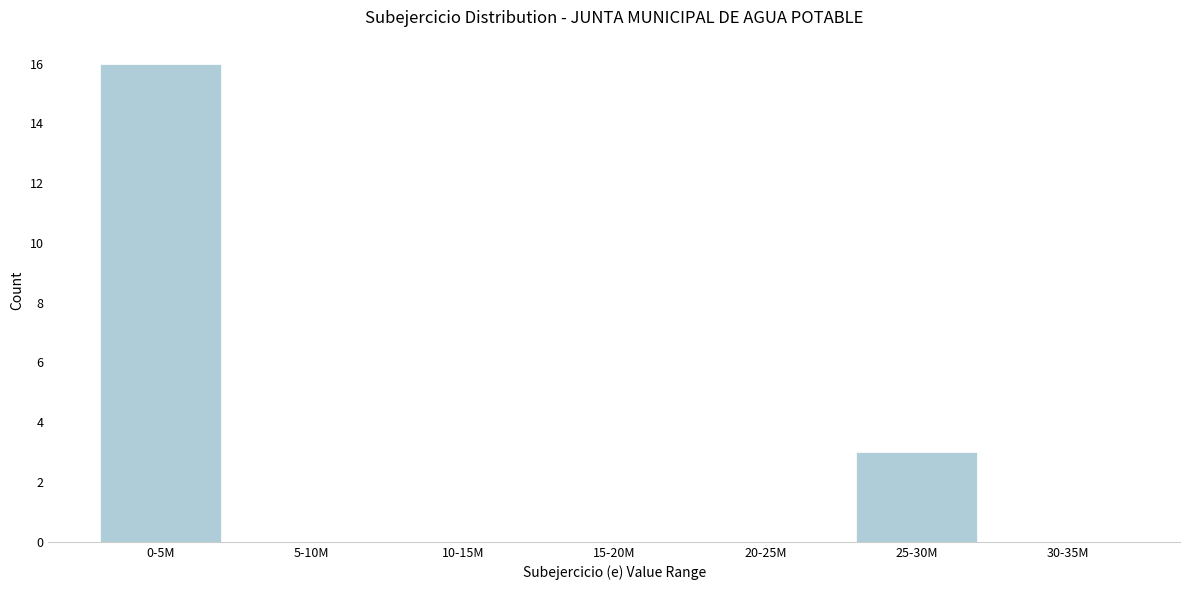

Reading right to left, list all the values displayed in this chart.

30-35M=0	25-30M=3	20-25M=0	15-20M=0	10-15M=0	5-10M=0	0-5M=16